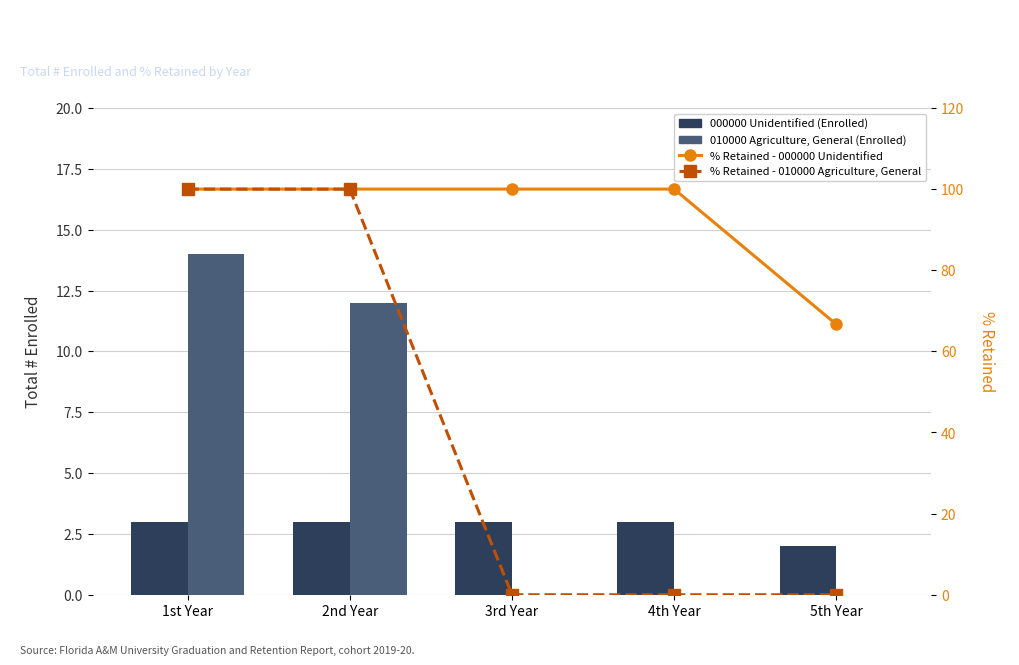

What is the difference between the % Retained - 010000 Agriculture, General values at 2nd Year and 4th Year?

100.0